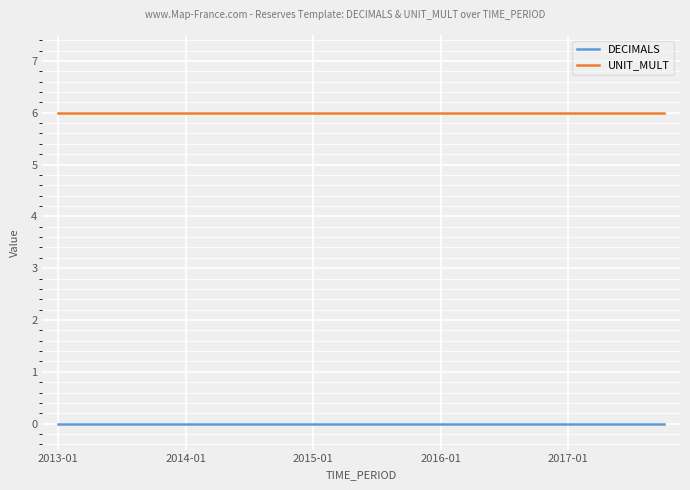

List the series in order of their overall mean, lowest first.

DECIMALS, UNIT_MULT